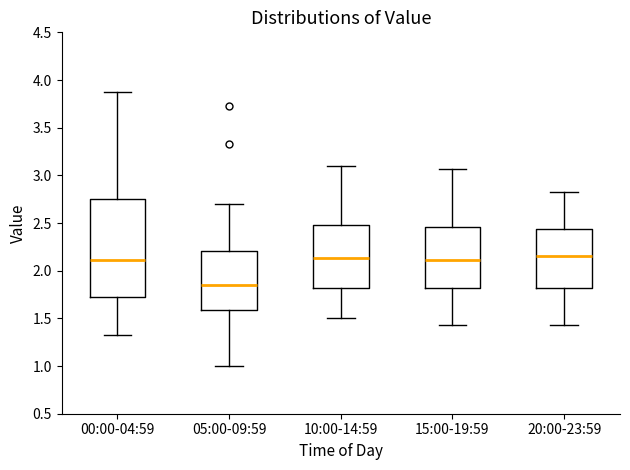

Which box's median line is the lowest?

05:00-09:59